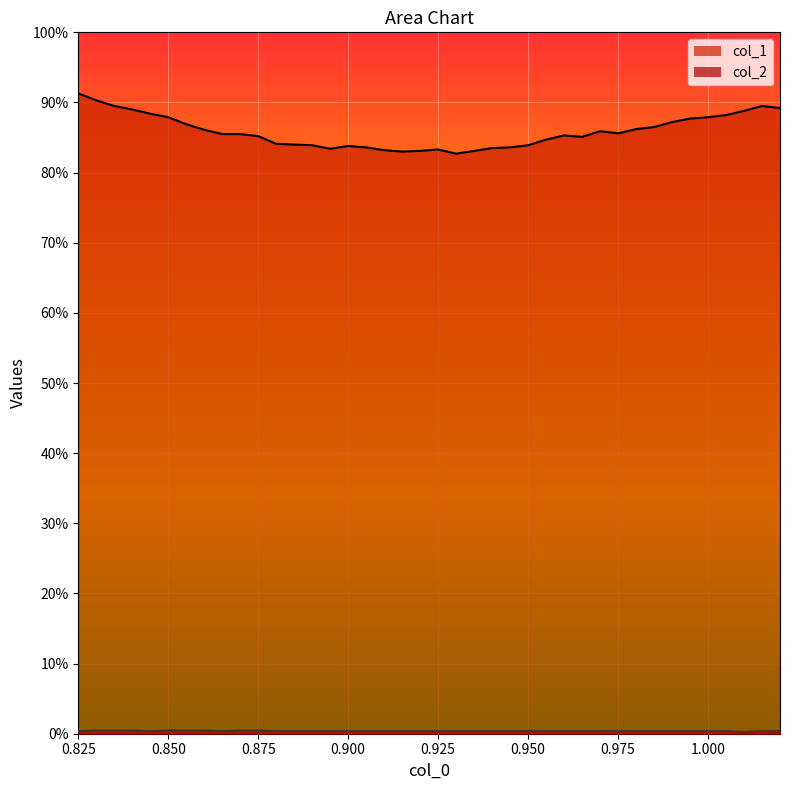

Is the value of col_2 at 14 greater than the value of col_1 at 20?

No